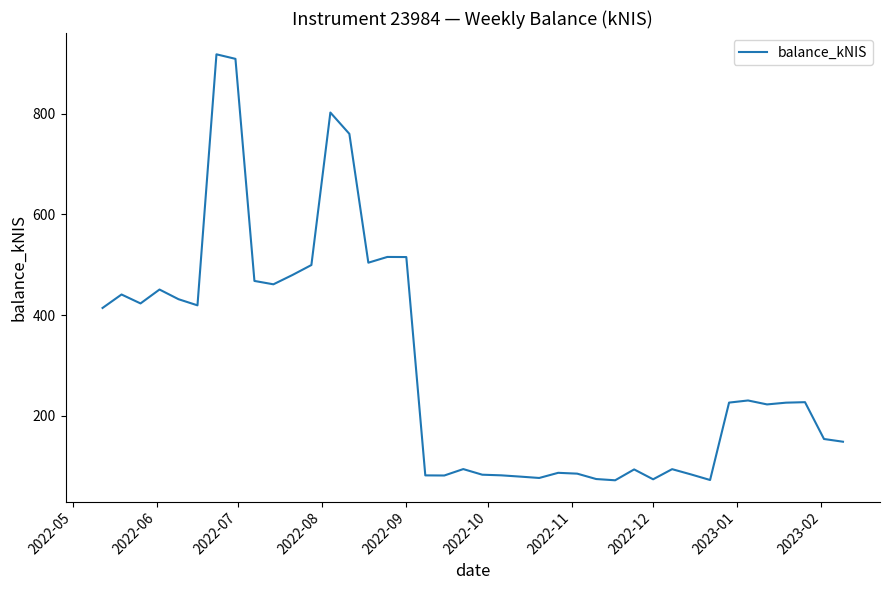

What is the difference between the maximum and minimum values?

847.0